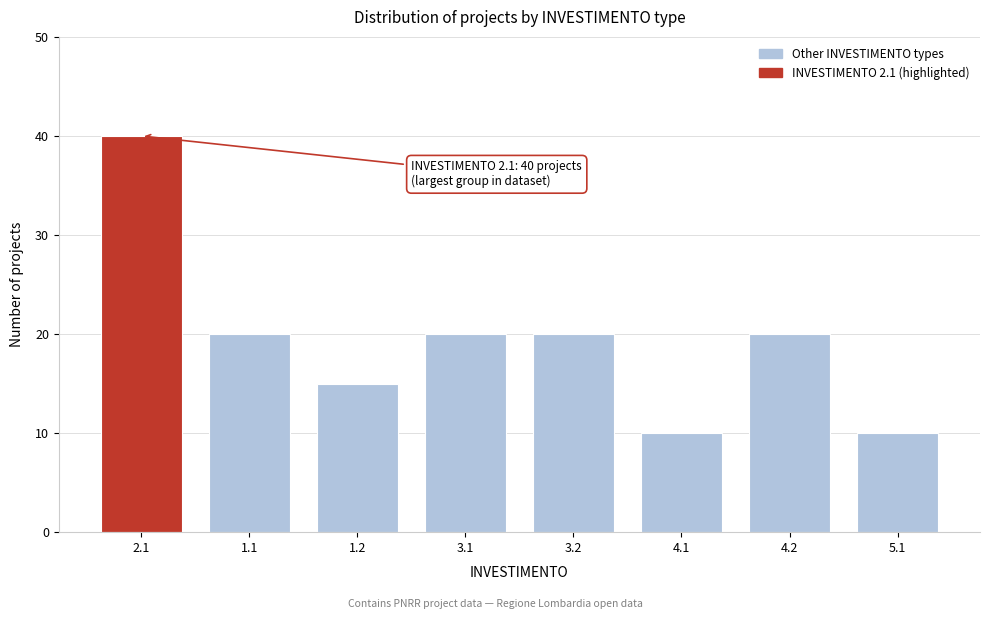

Reading right to left, list all the values displayed in this chart.

5.1=10	4.2=20	4.1=10	3.2=20	3.1=20	1.2=15	1.1=20	2.1=40